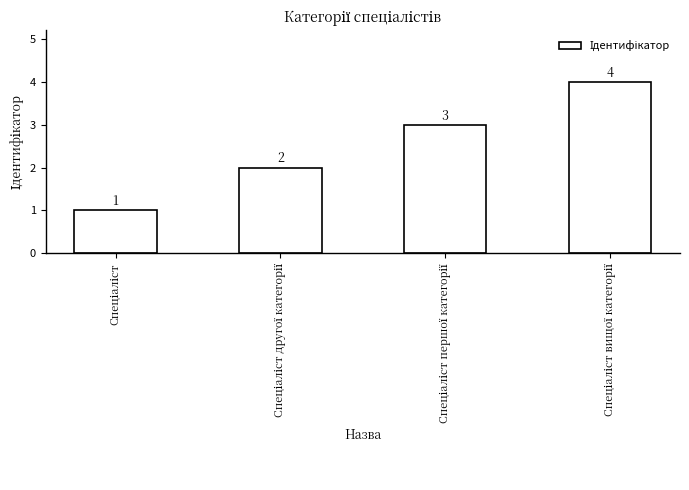

What is the maximum value shown in the chart?

4